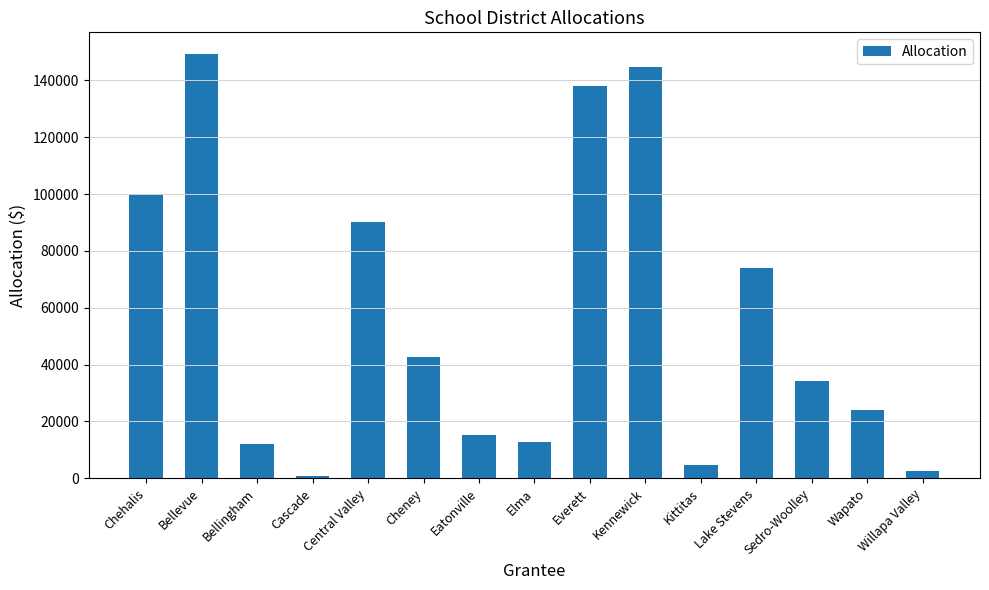

Which has a higher value, Kittitas or Chehalis?

Chehalis